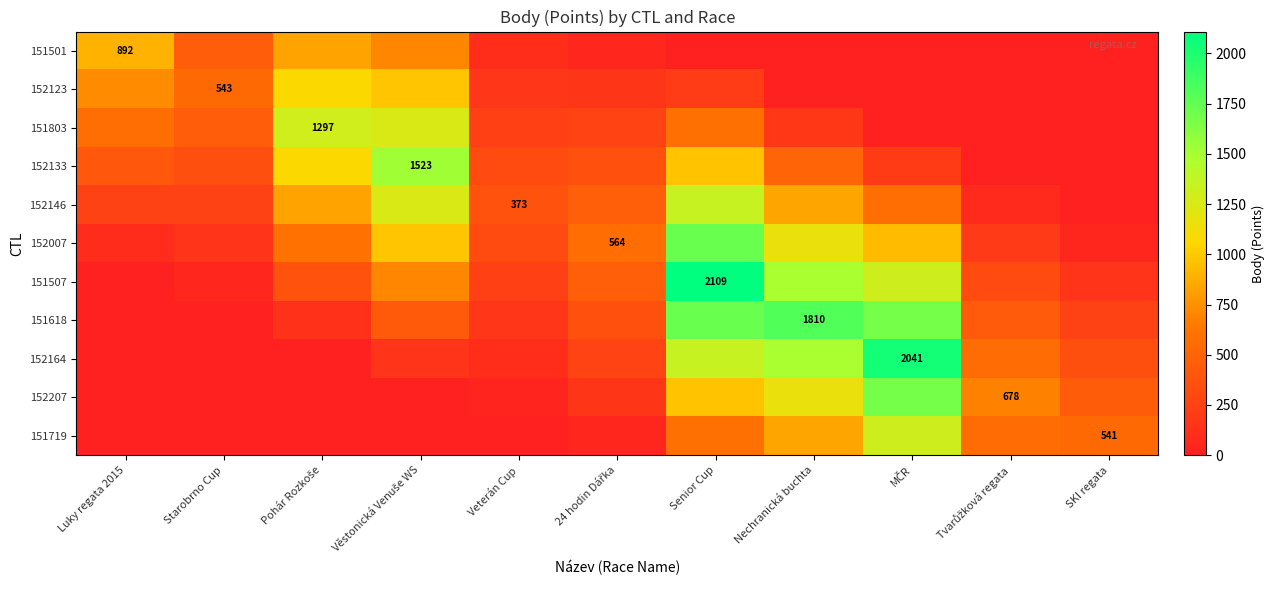

Is it true that 152123 equals 392.5 at Tvarůžková regata?

False